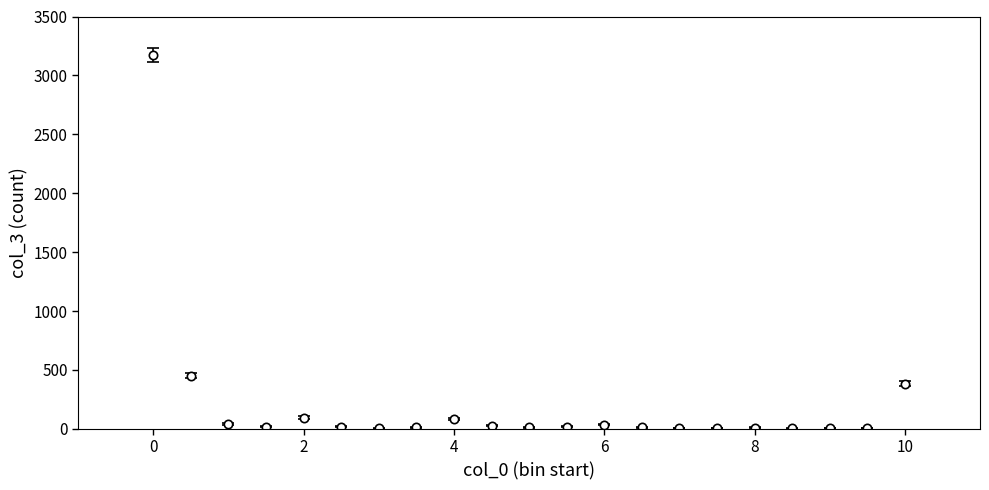

What is the average value?

210